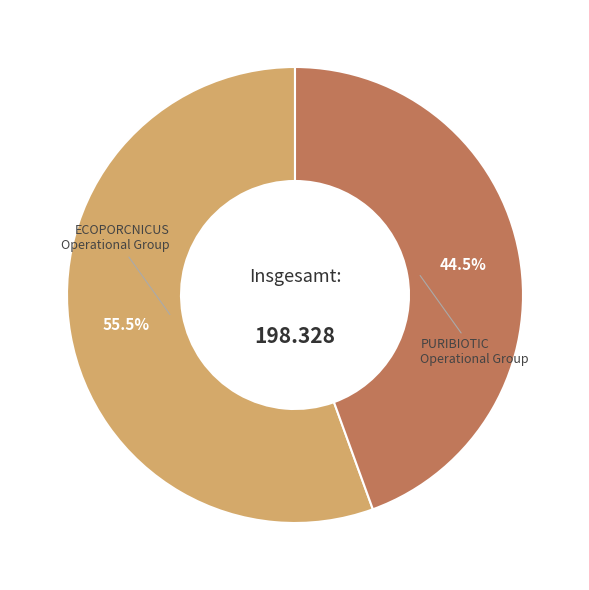

Is there any slice that represents more than half of the pie?

Yes